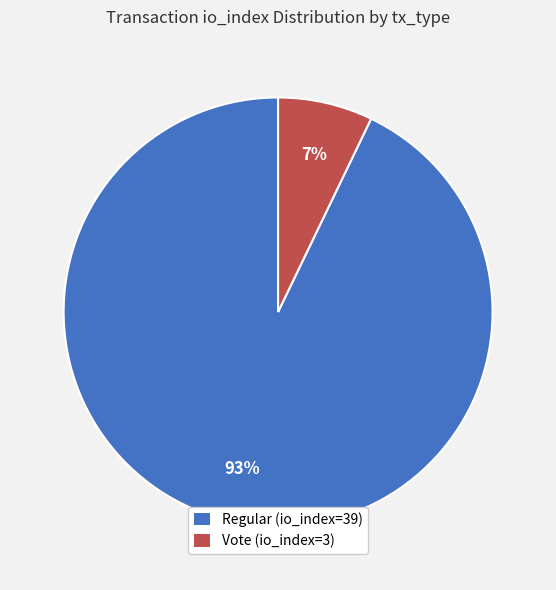

To the nearest percent, what is the difference between the Regular (io_index=39) and Vote (io_index=3) slice percentages?

86%